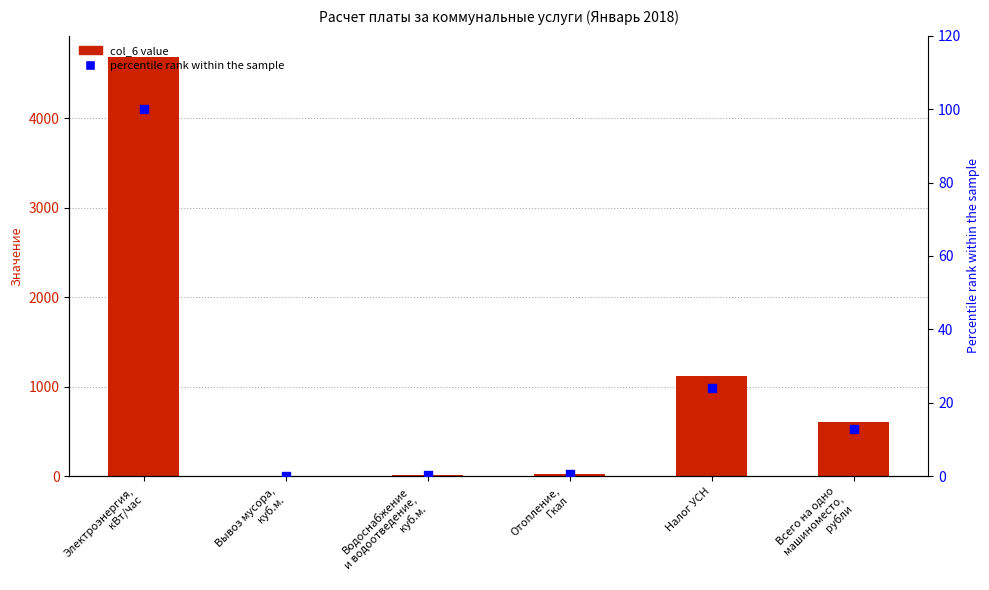

Which series has the widest spread of Y values?

col_6